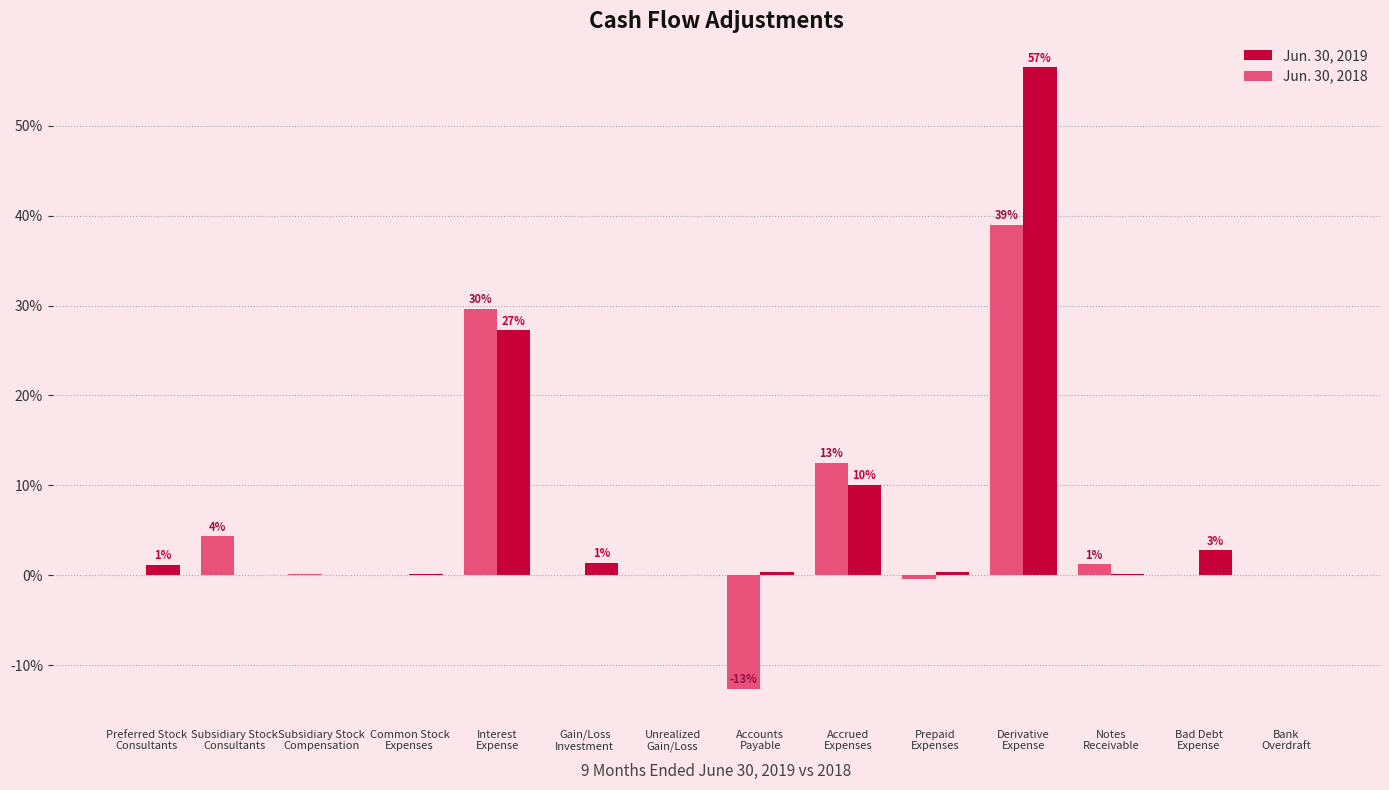

What is the greatest value displayed?

56.5